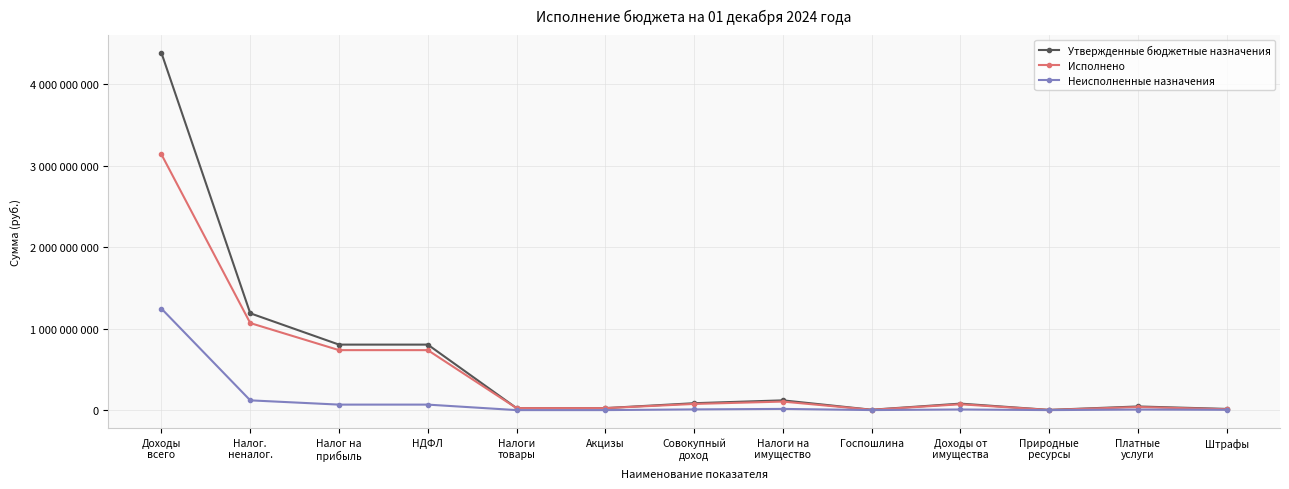

What are all the series names shown in the legend?

Утвержденные бюджетные назначения, Исполнено, Неисполненные назначения